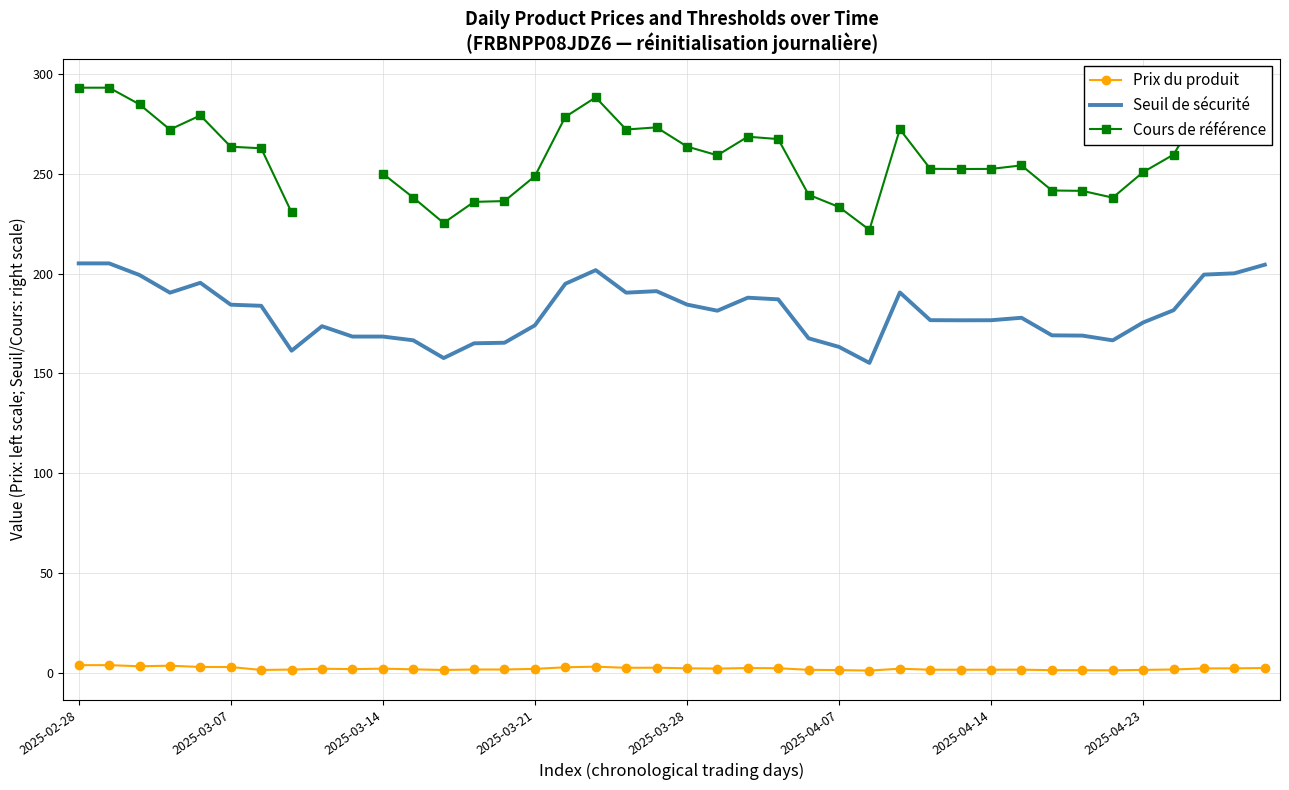

How many lines are shown in the chart?

3